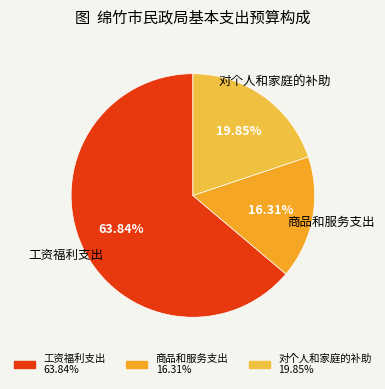

How many slices are in this pie chart?

3